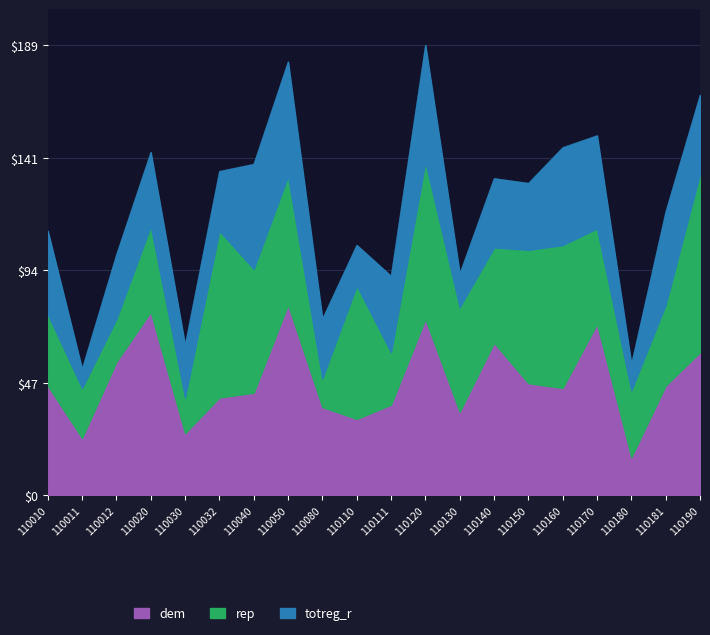

Where does the dem series first go above 46?

110012